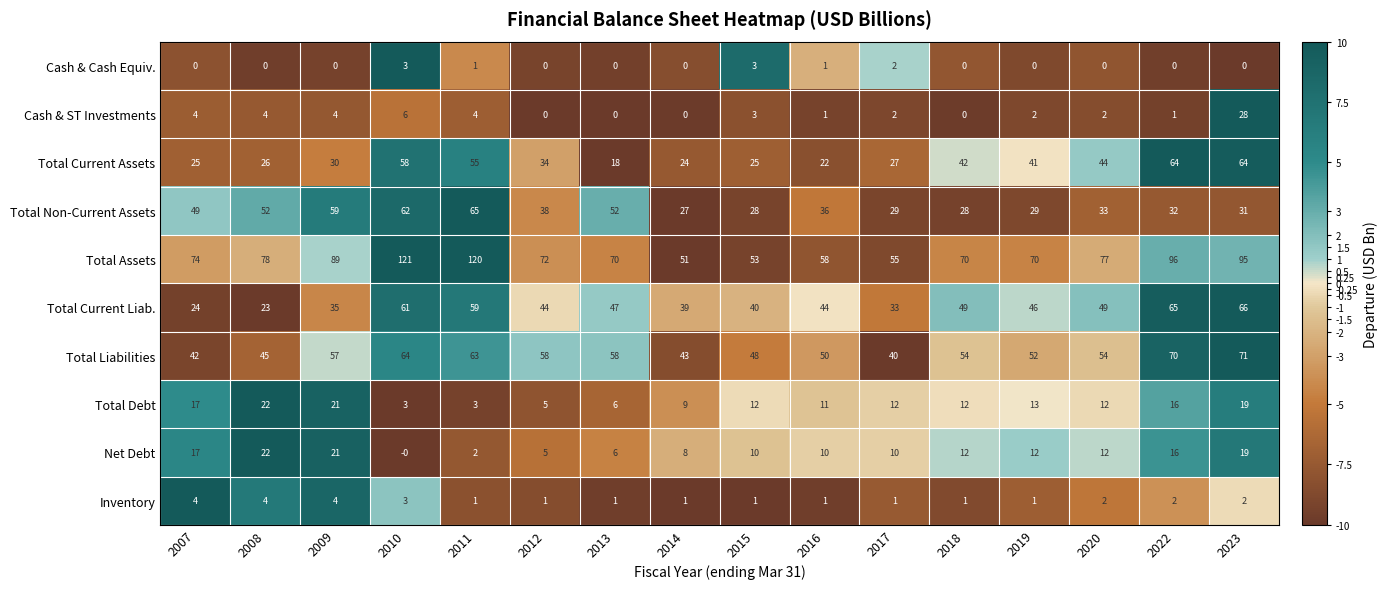

What is the spread (max minus min) of values at 2013?

70